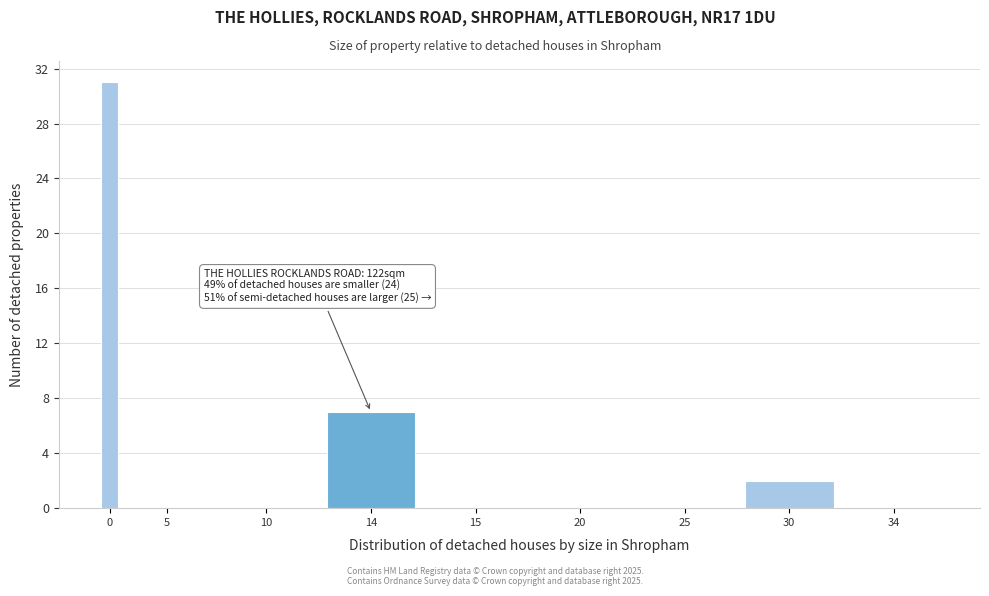

Reading left to right, extract all data points from this chart.

0=31	5=0	10=0	14=7	15=0	20=0	25=0	30=2	34=0